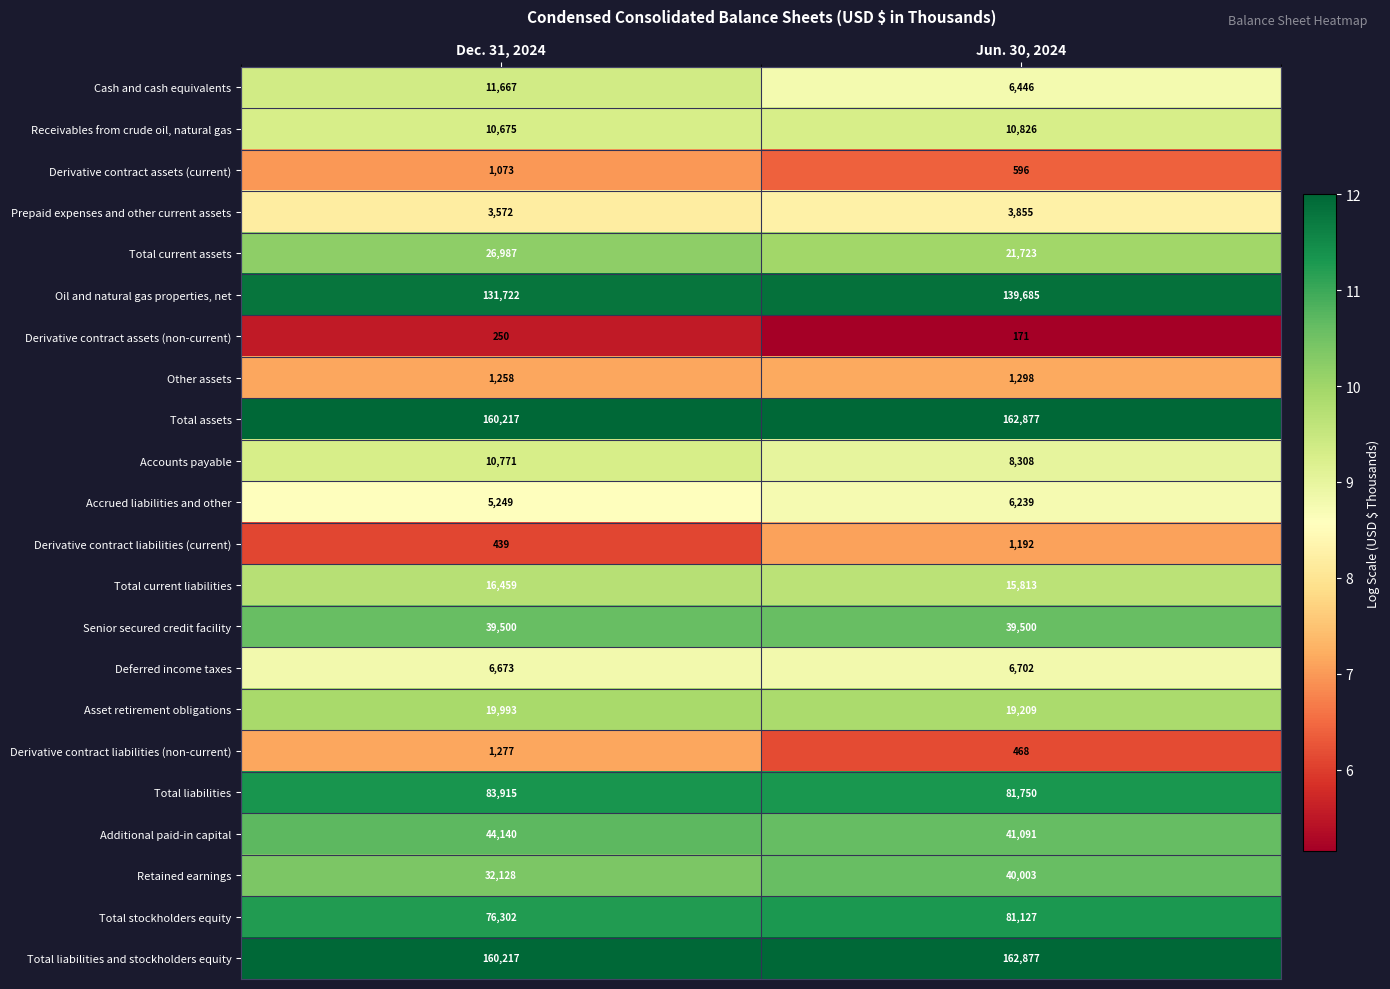

At which category does the chart reach its peak across all series?

Jun. 30, 2024